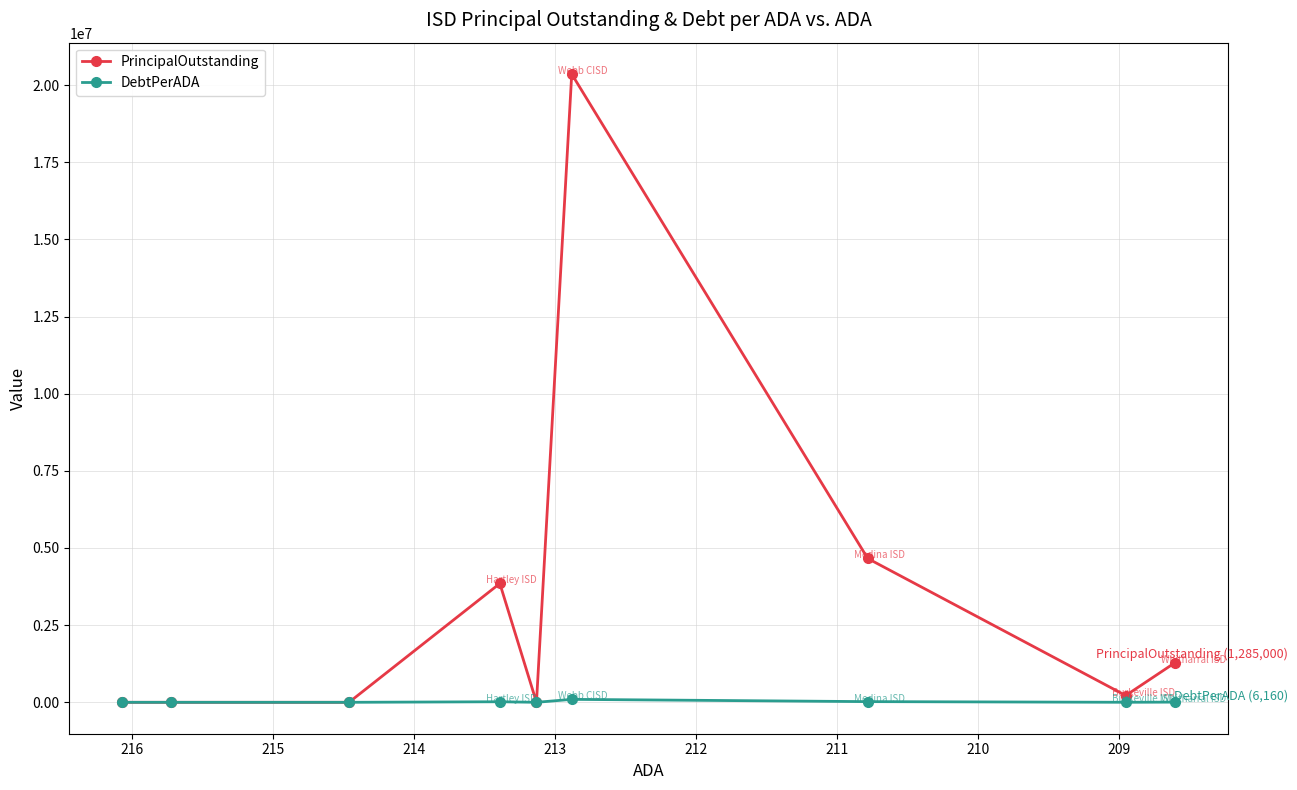

The DebtPerADA series shows 137141.3 at 213. True or false?

False